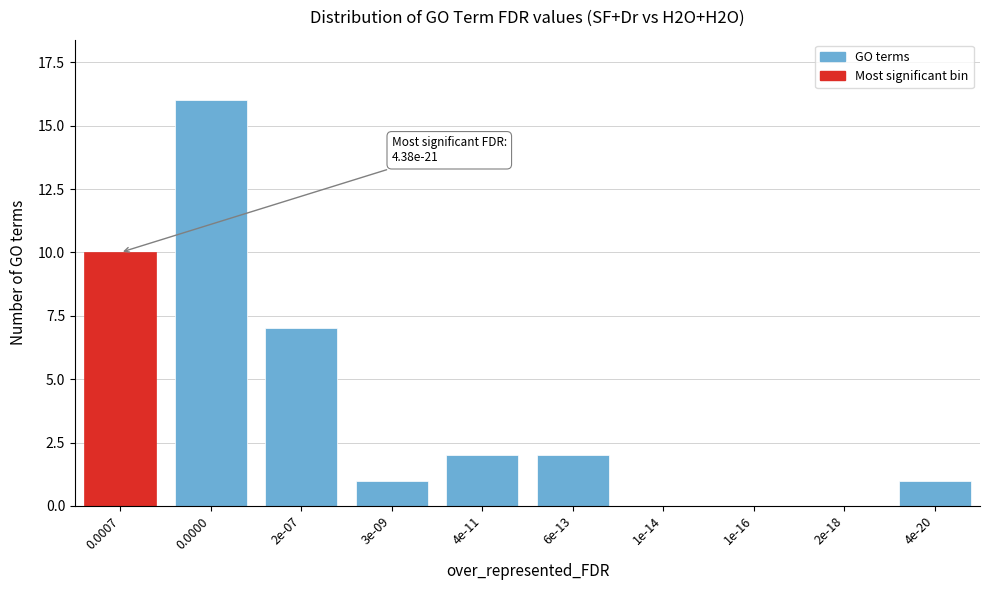

Reading left to right, transcribe all the data shown in this chart.

0.0007=10	0.0000=16	2e-07=7	3e-09=1	4e-11=2	6e-13=2	1e-14=0	1e-16=0	2e-18=0	4e-20=1